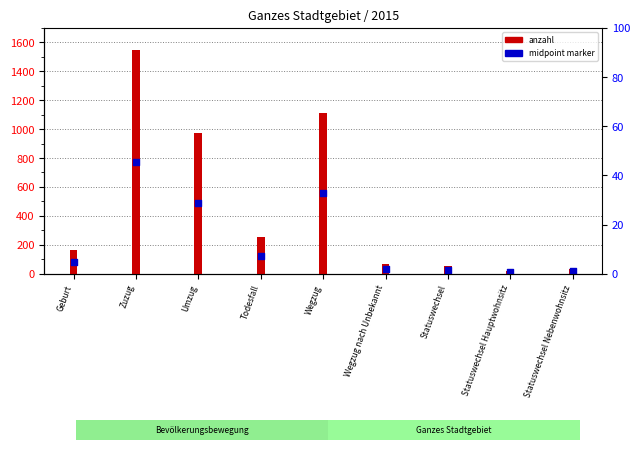

Is the value of anzahl at Geburt greater than the value of midpoint marker at Umzug?

No